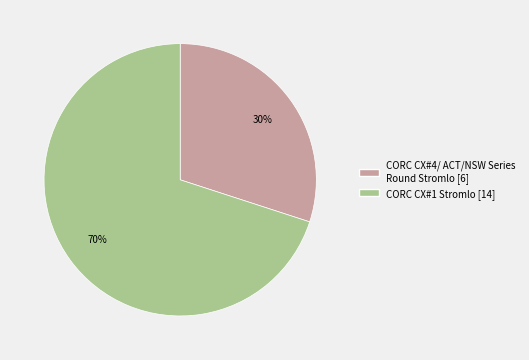

What is the largest slice in the pie chart?

CORC CX#1 Stromlo